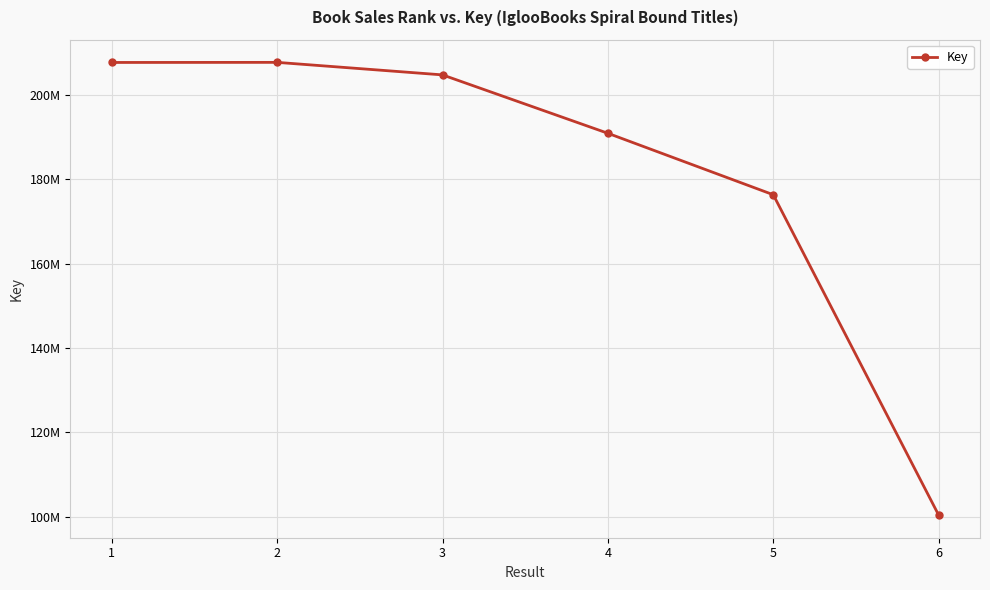

List the labels in order of value, smallest first.

6, 5, 4, 3, 1, 2